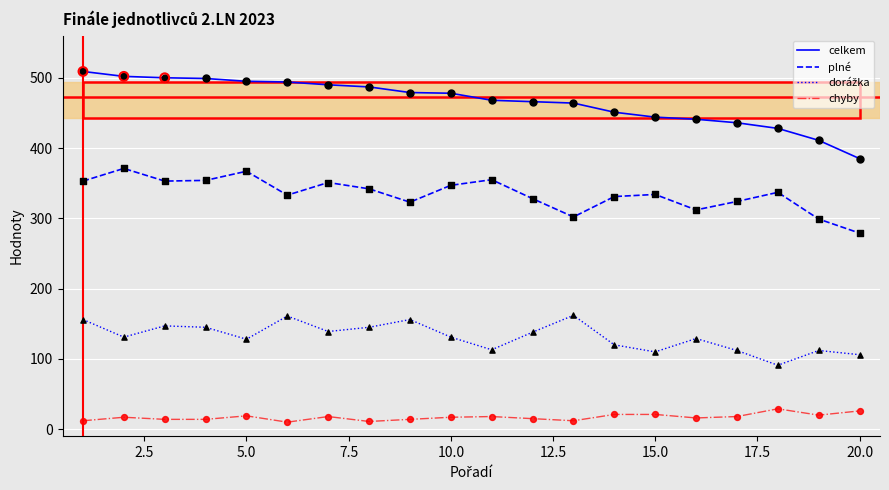

Which series has the widest spread of values?

celkem